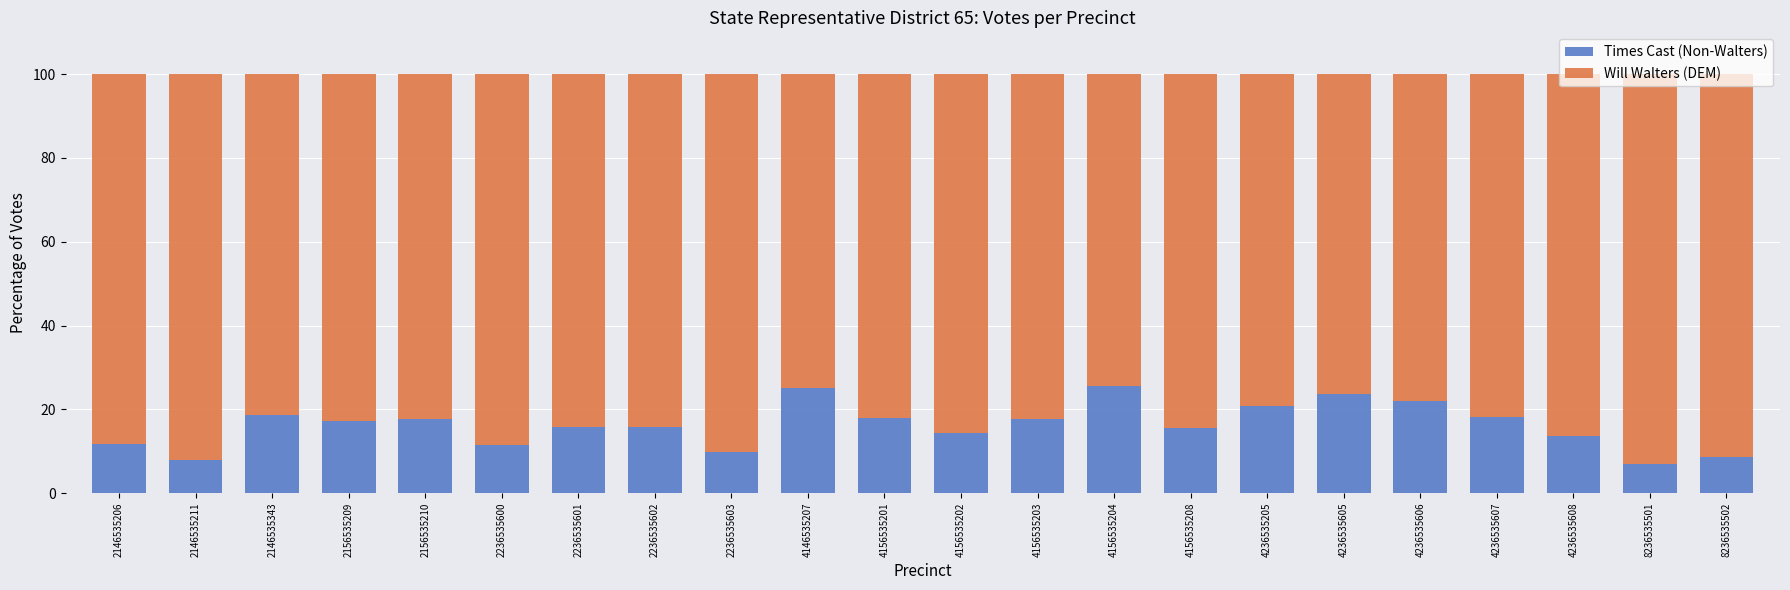

What is the difference between the second highest and second lowest values in the Times Cast (Non-Walters) series?

17.0